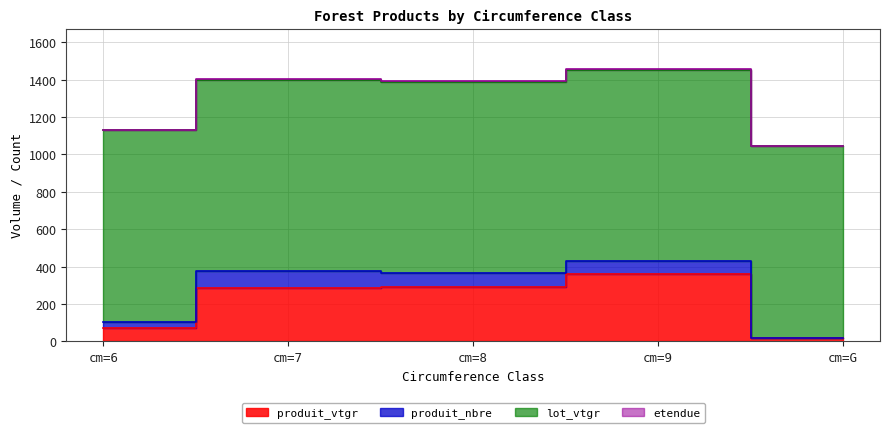

What is the approximate value of produit_nbre at cm=G?

2.0